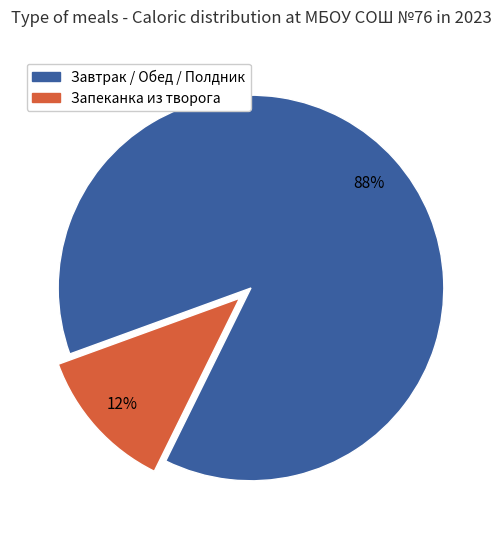

To the nearest percent, what is the difference between the largest and smallest slice percentages?

76%